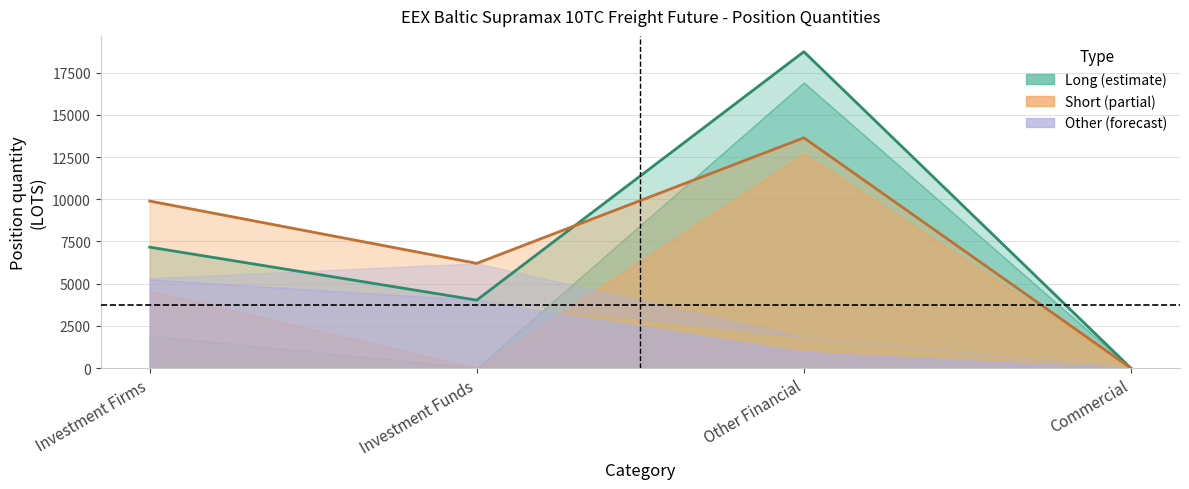

True or false: Long Total and Short Total cross at least once.

True